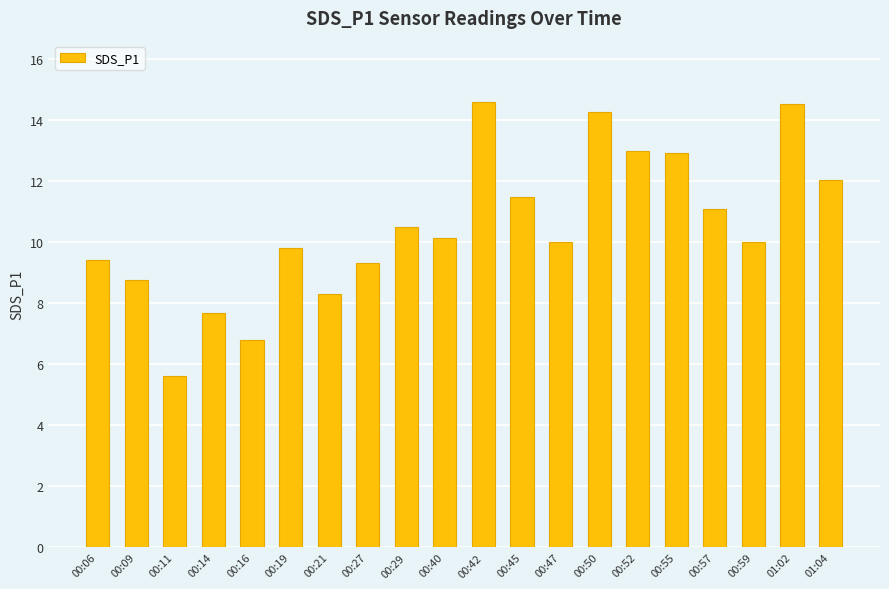

Count the number of data series in this chart.

1